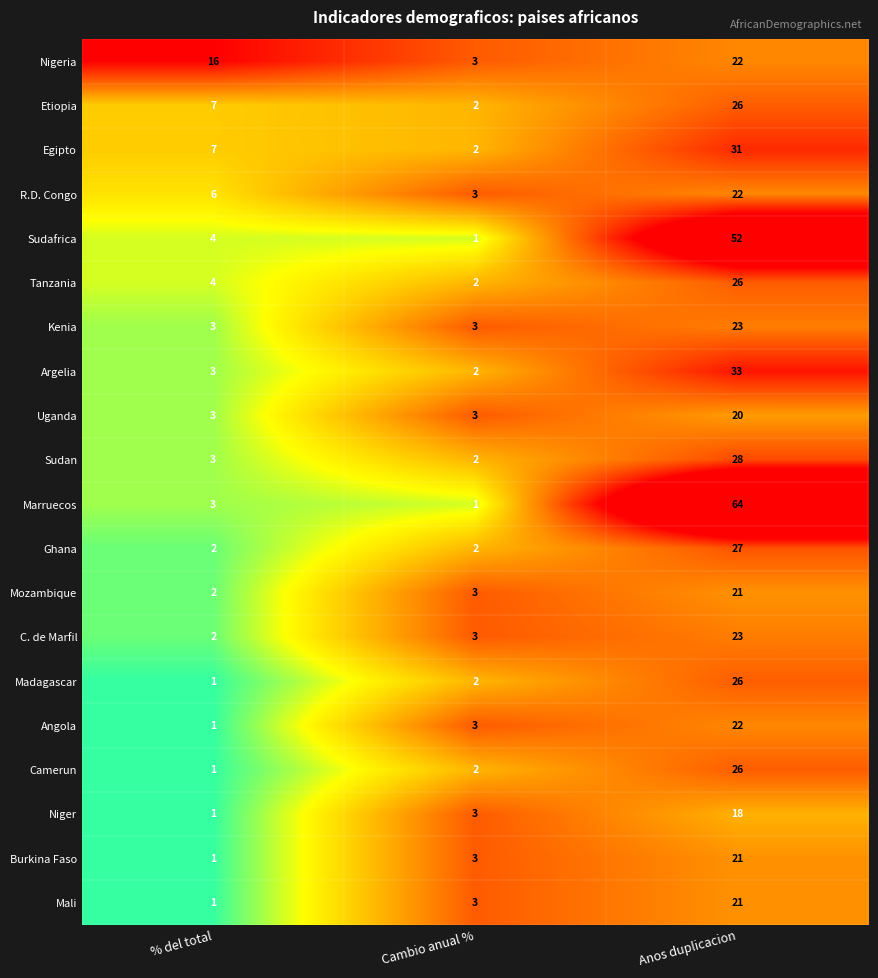

What is the sum of all Etiopia values?

35